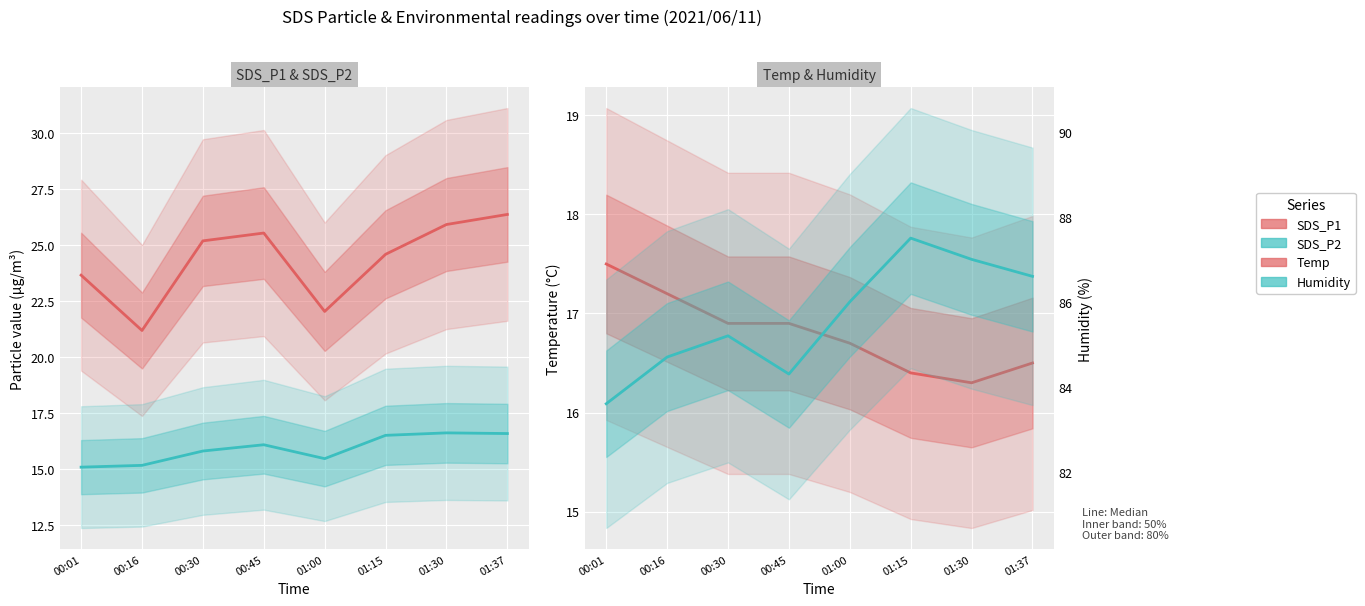

At 01:37, list the series in order from largest to smallest.

Humidity, SDS_P1, SDS_P2, Temp